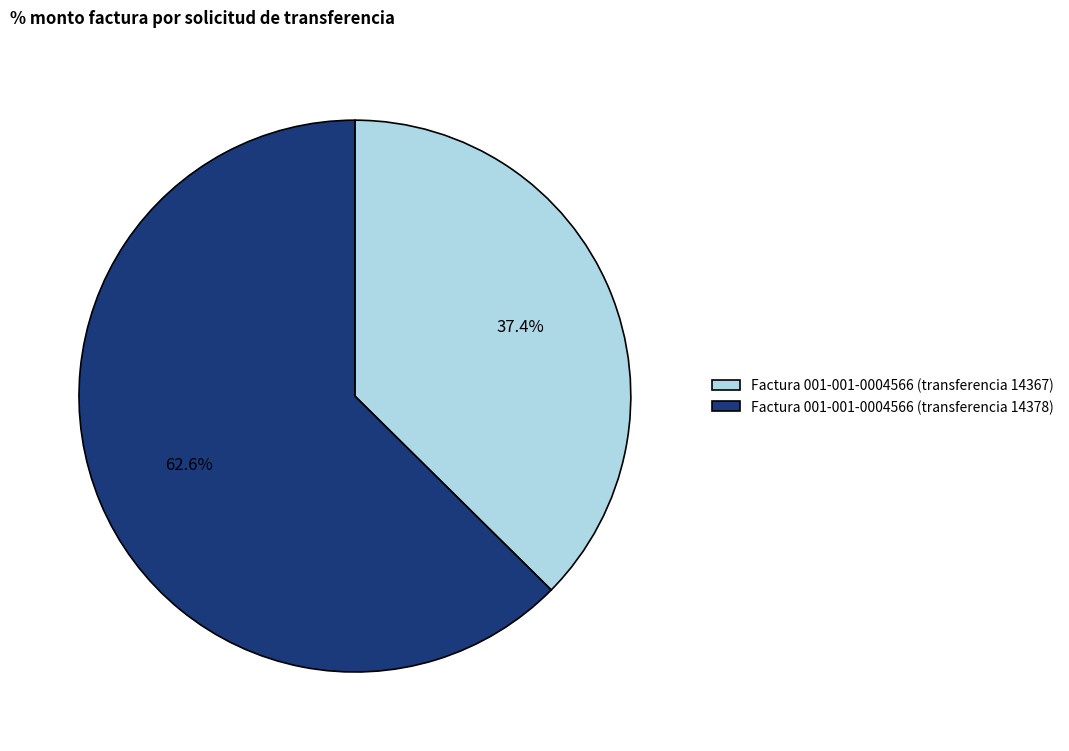

To the nearest percent, what is the combined percentage of Factura 001-001-0004566 (transferencia 14367) and Factura 001-001-0004566 (transferencia 14378)?

100%